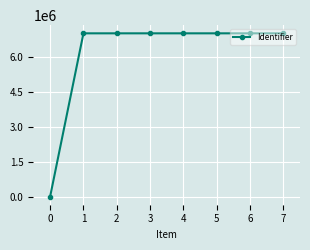

What is the sum of the values at 2 and 3?

14010377